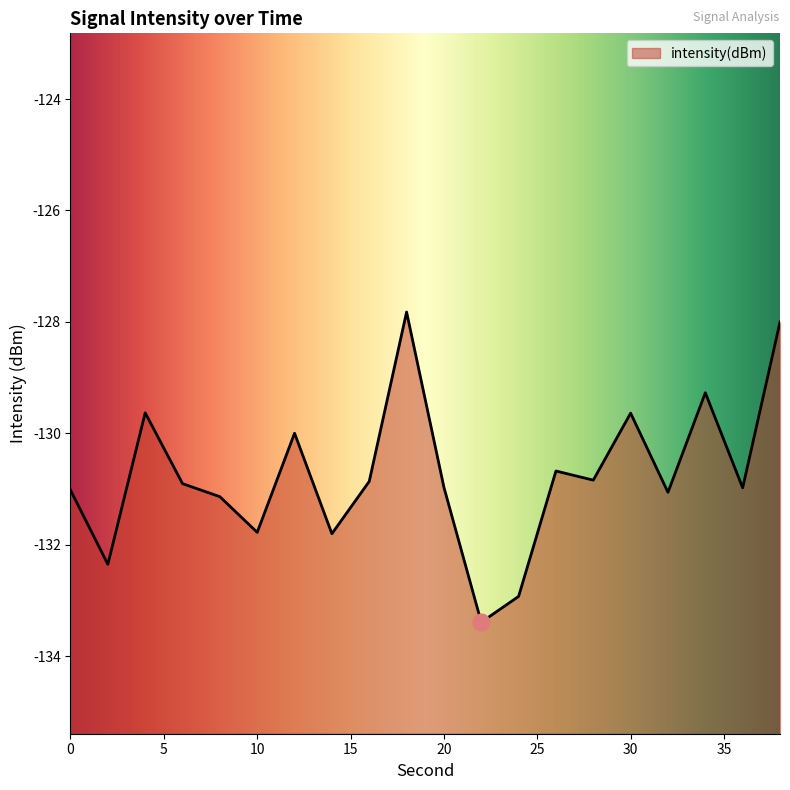

Is it true that the value at 20 is -201.6?

False